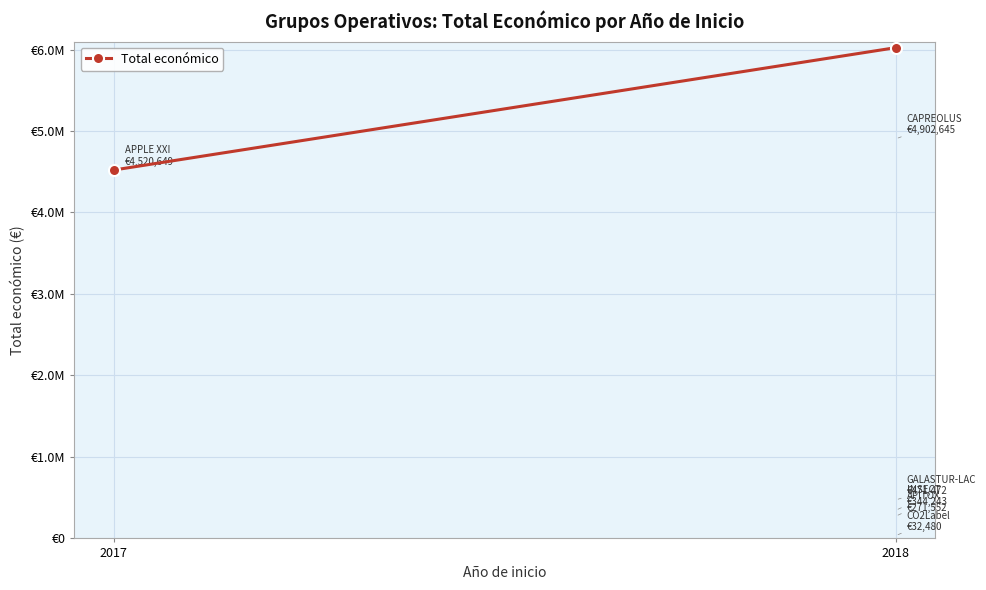

What is the minimum value shown in the chart?

4520649